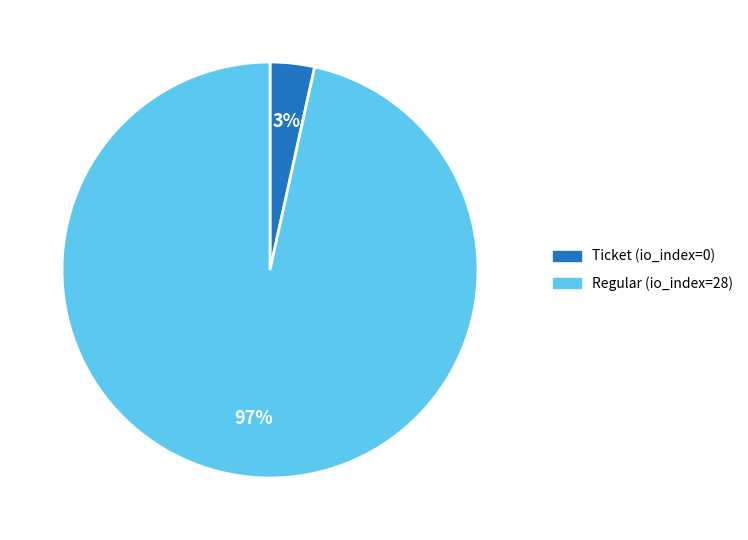

Is it true that Regular (io_index=28) is 97% of the pie?

True